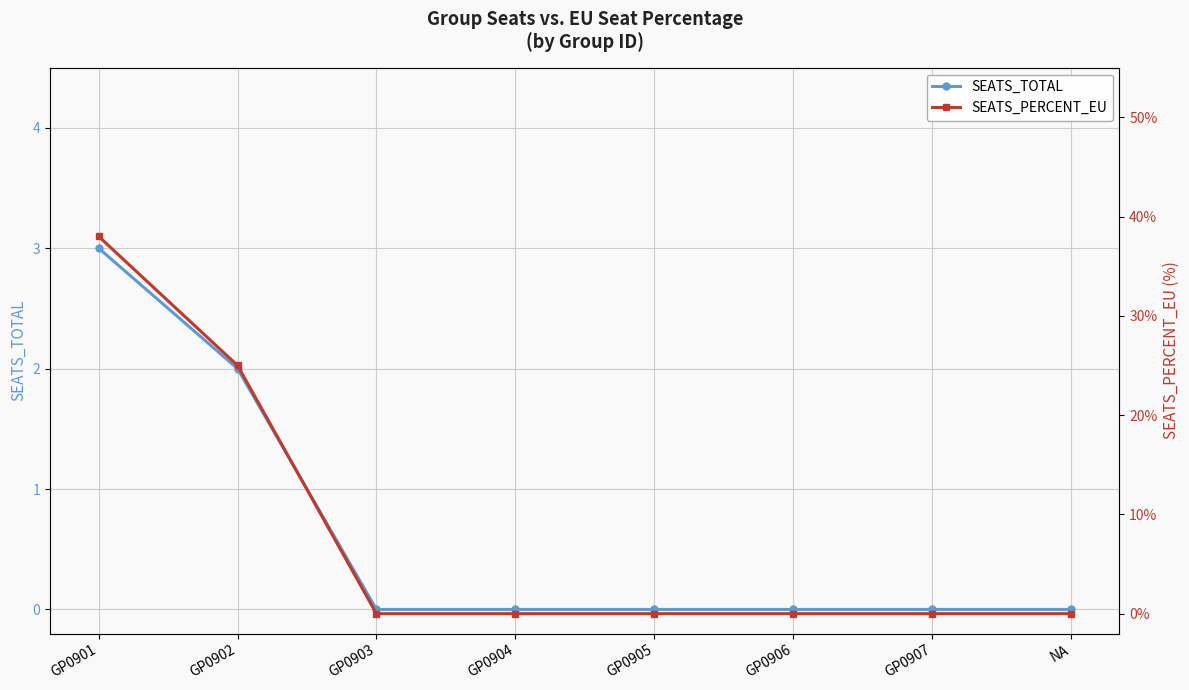

Is it true that SEATS_TOTAL equals 5 at GP0901?

False